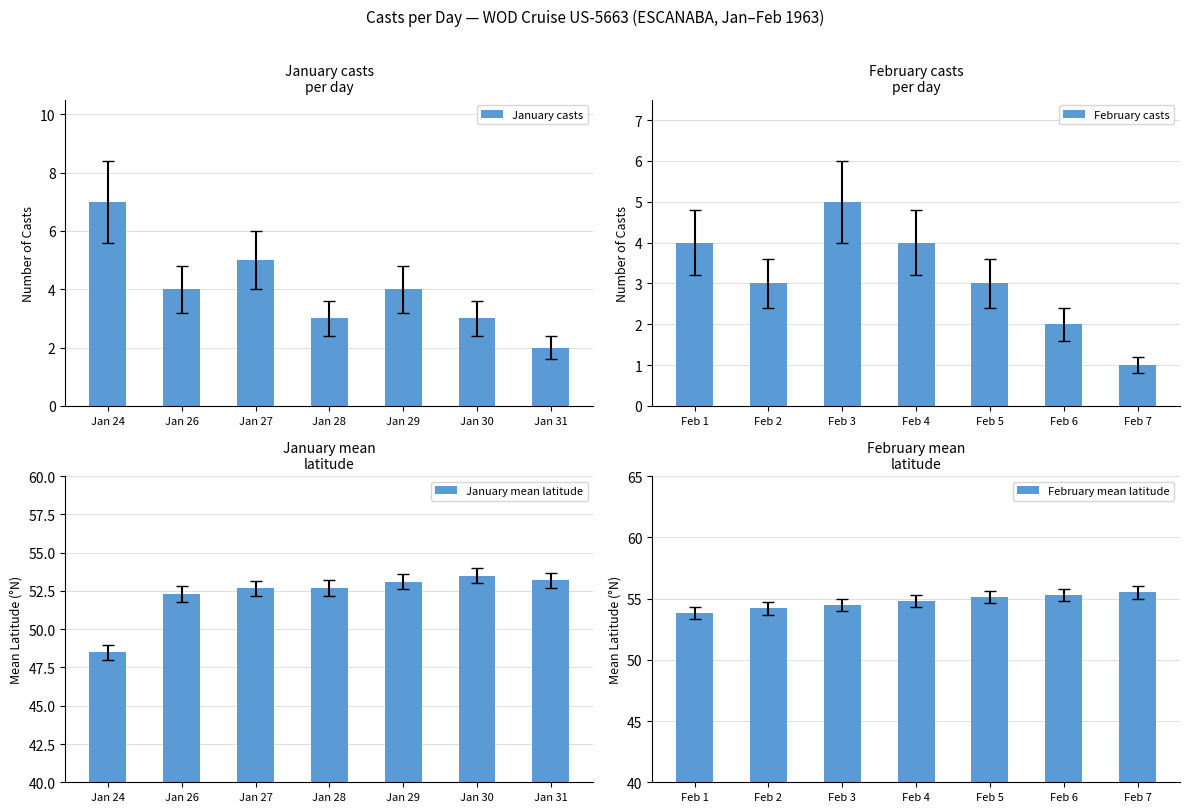

How many groups of bars are there?

7